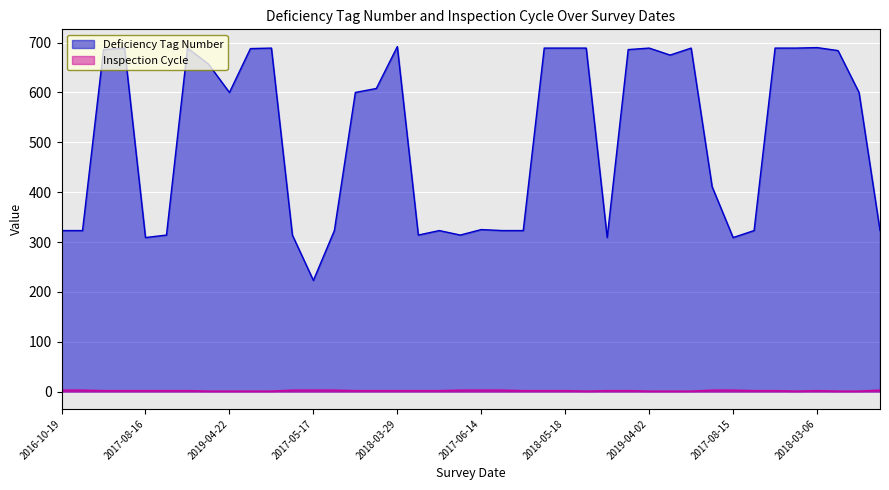

Rank the series by their average value, from lowest to highest.

Inspection Cycle, Deficiency Tag Number